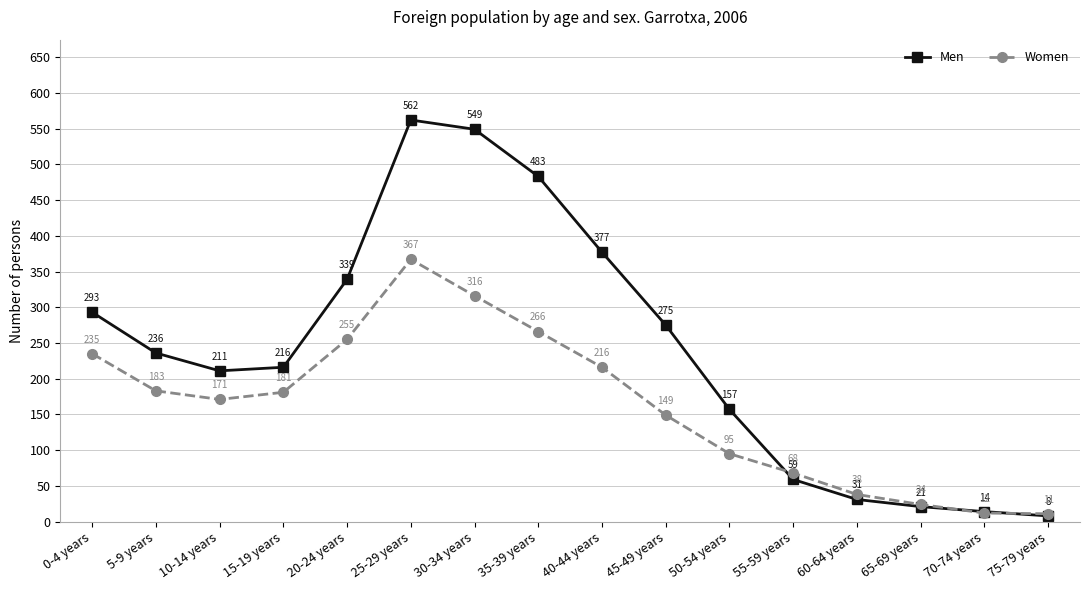

What is the sum of all Men values?

3831